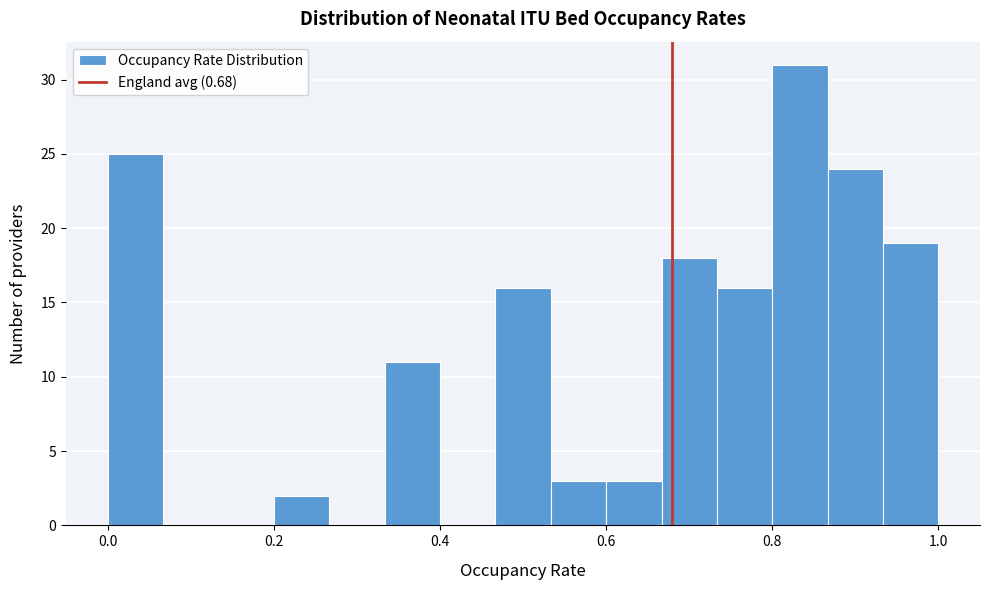

Around what value on the x-axis is the tallest bar? Give the approximate position of its centre, as read against the axis.

0.84